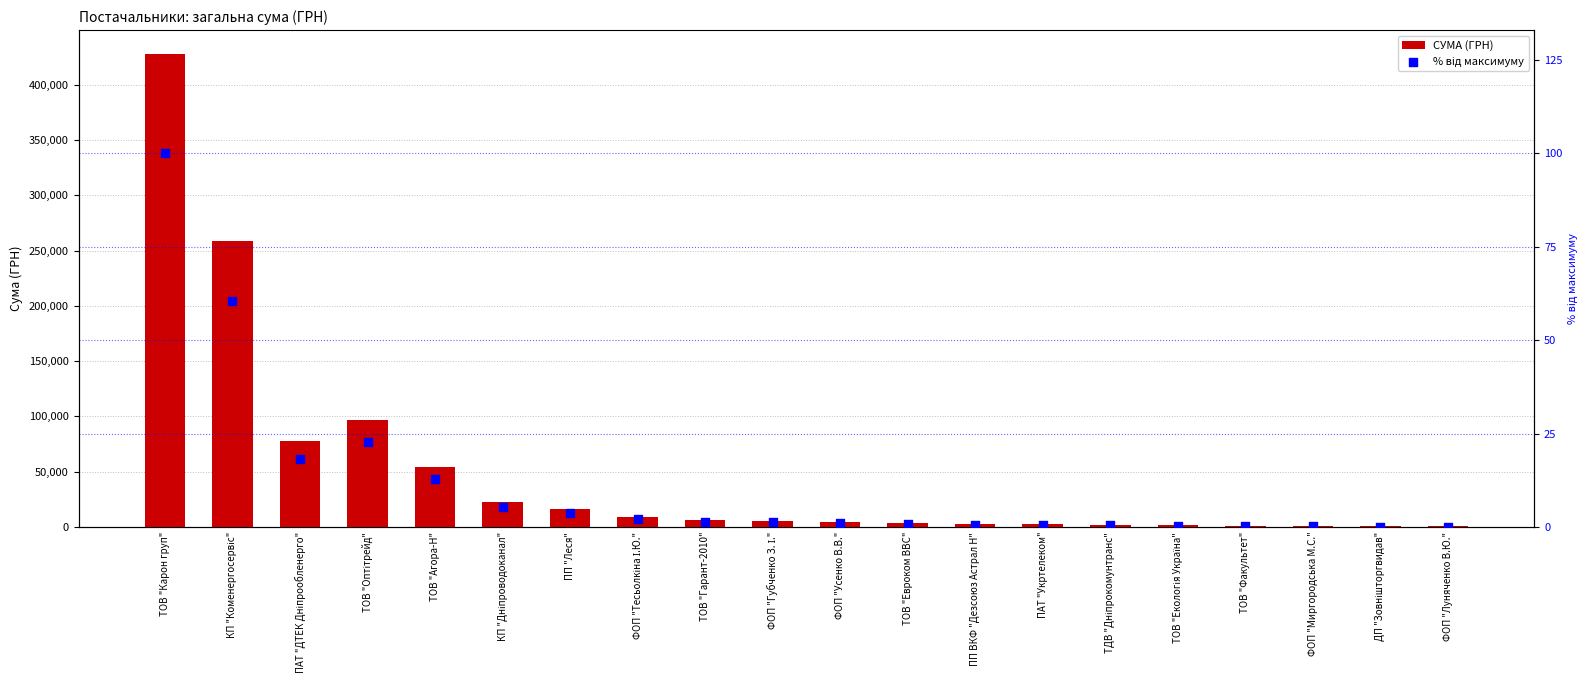

What is the total value across all series at ПП ВКФ "Дезсоюз Астрал Н"?

2735.0